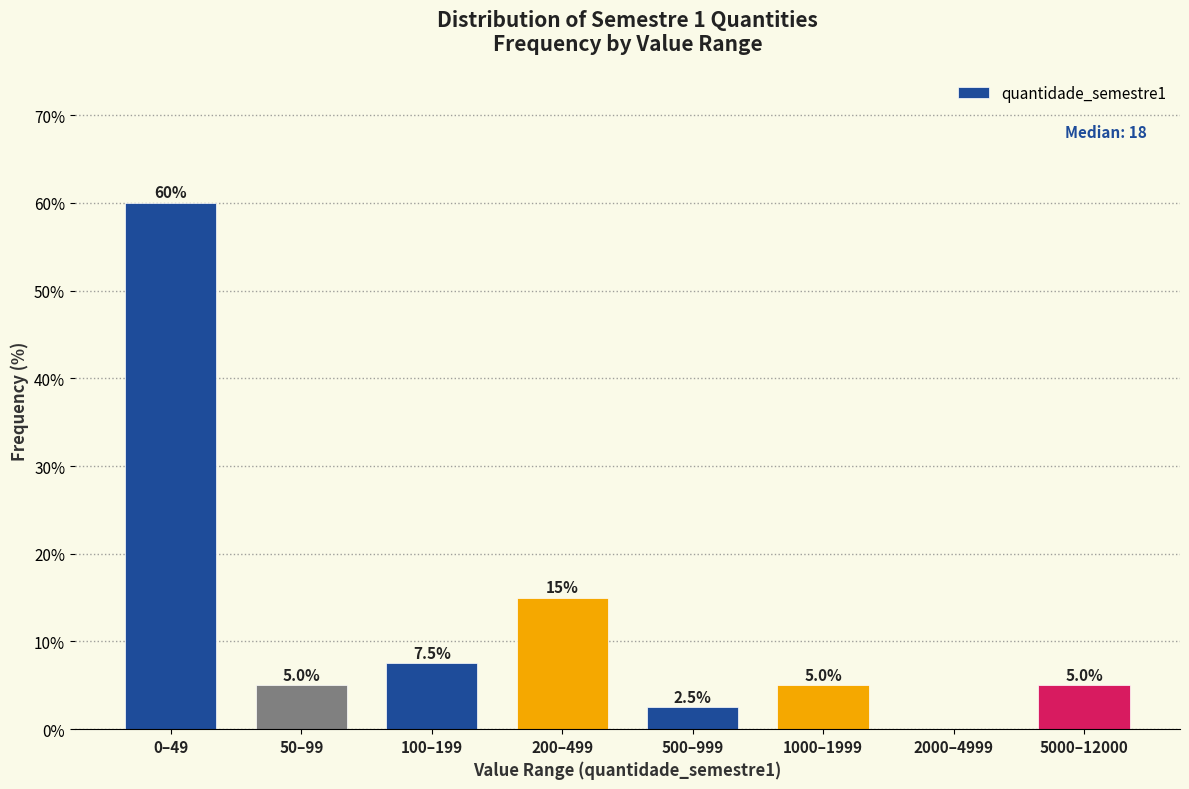

Reading left to right, transcribe all the data shown in this chart.

0–49=60.0	50–99=5.0	100–199=7.5	200–499=15.0	500–999=2.5	1000–1999=5.0	2000–4999=0.0	5000–12000=5.0